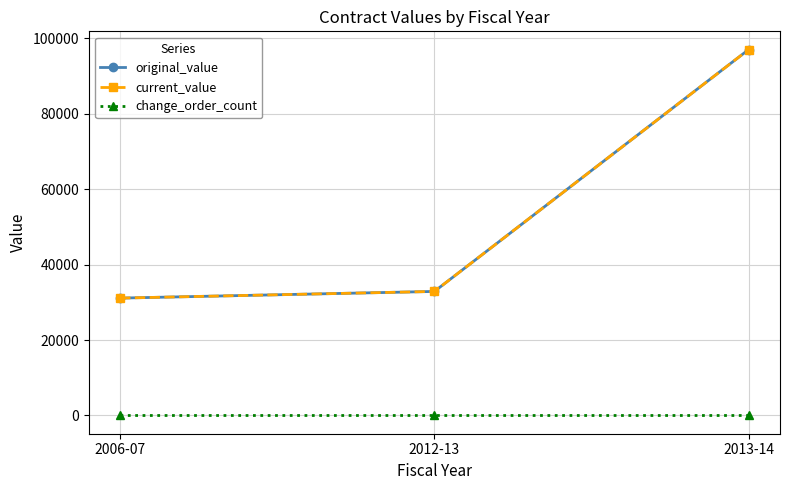

What is the label of the 1st point from the right?

2013-14